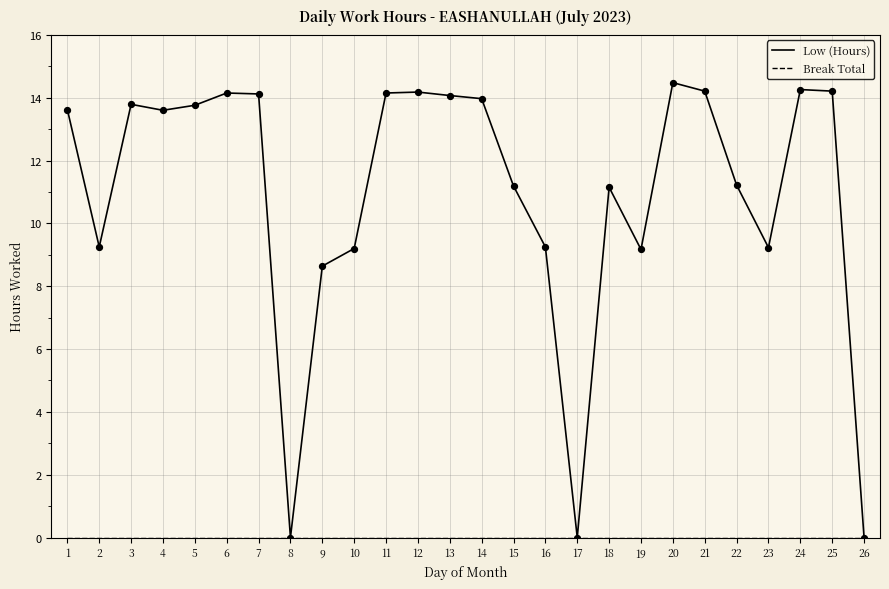

What is the total value across all series at 18?

11.2